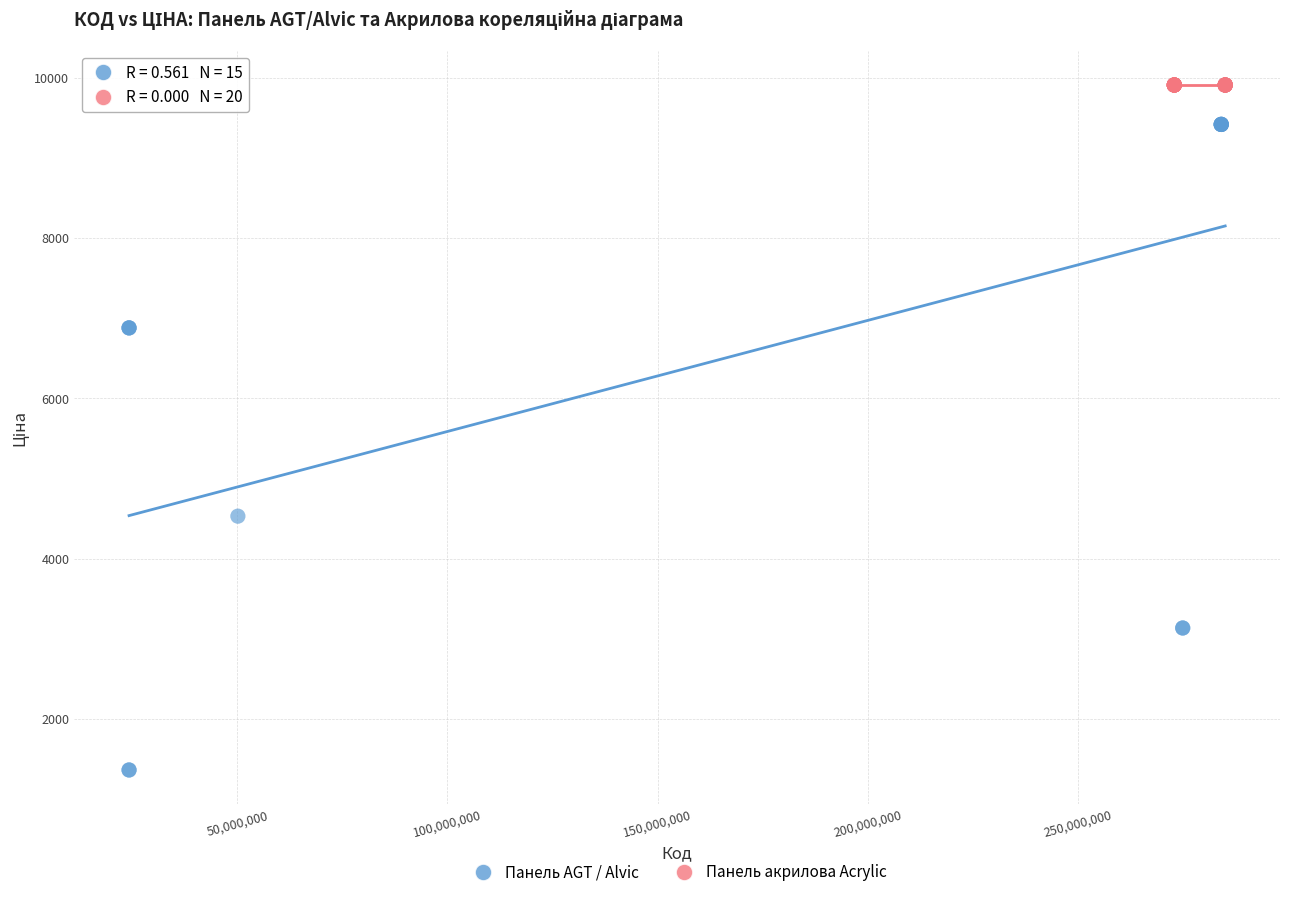

Which series reaches the minimum Y coordinate?

Панель AGT / Alvic